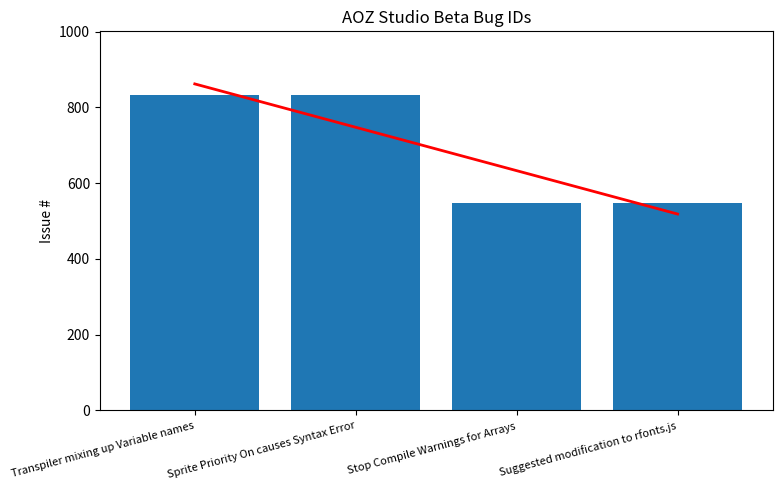

What is the sum of the values at Suggested modification to rfonts.js and Transpiler mixing up Variable names?

1381